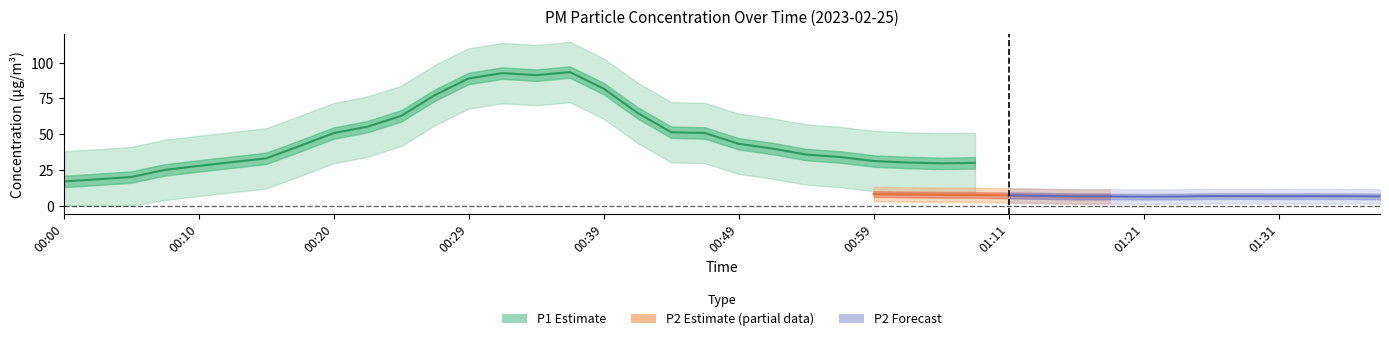

How many values in the P1 series exceed 31?

22